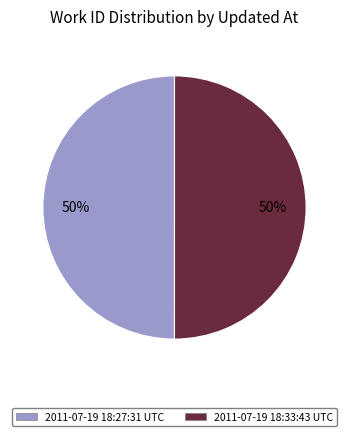

How many segments does this pie chart have?

2